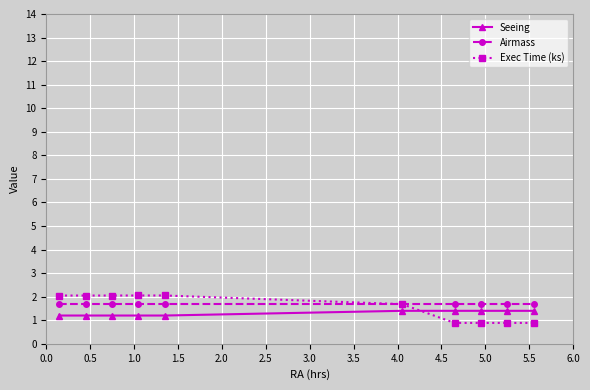

What is the value of the Seeing point at the 4th from the left?

1.2